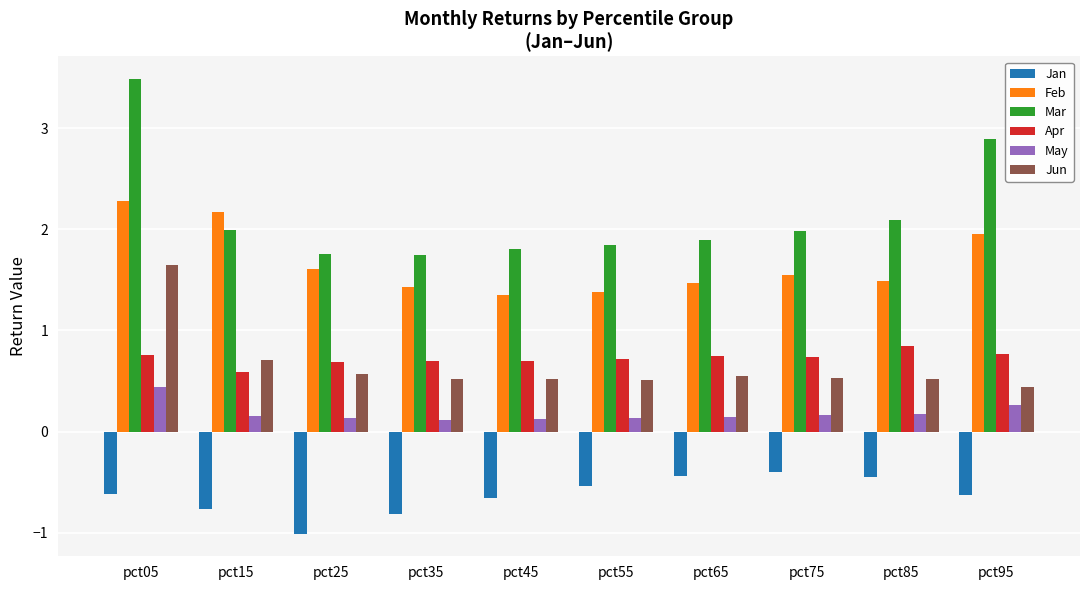

How many bars are there in each group?

6